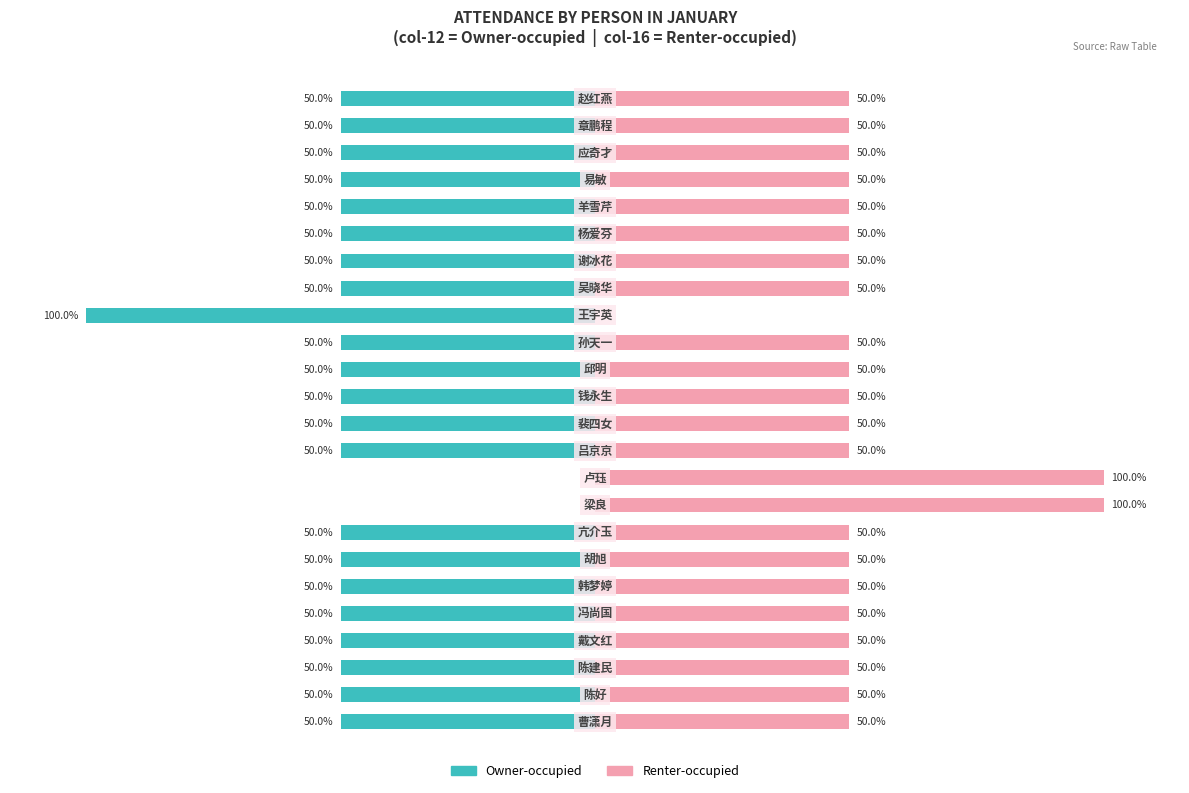

Which series has the largest range (max minus min)?

Owner-occupied